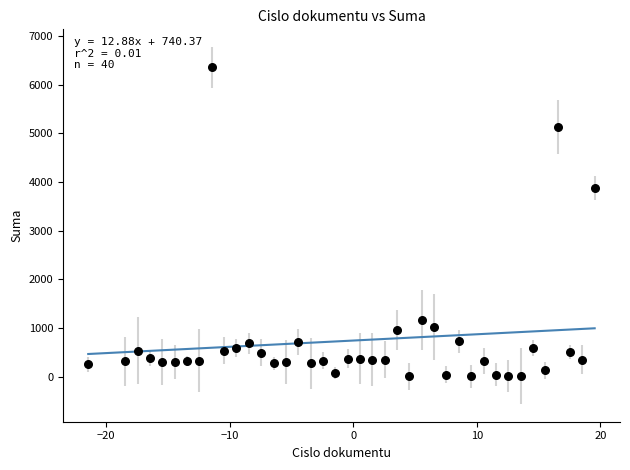

What is the range of X values (max minus min)?

41.0